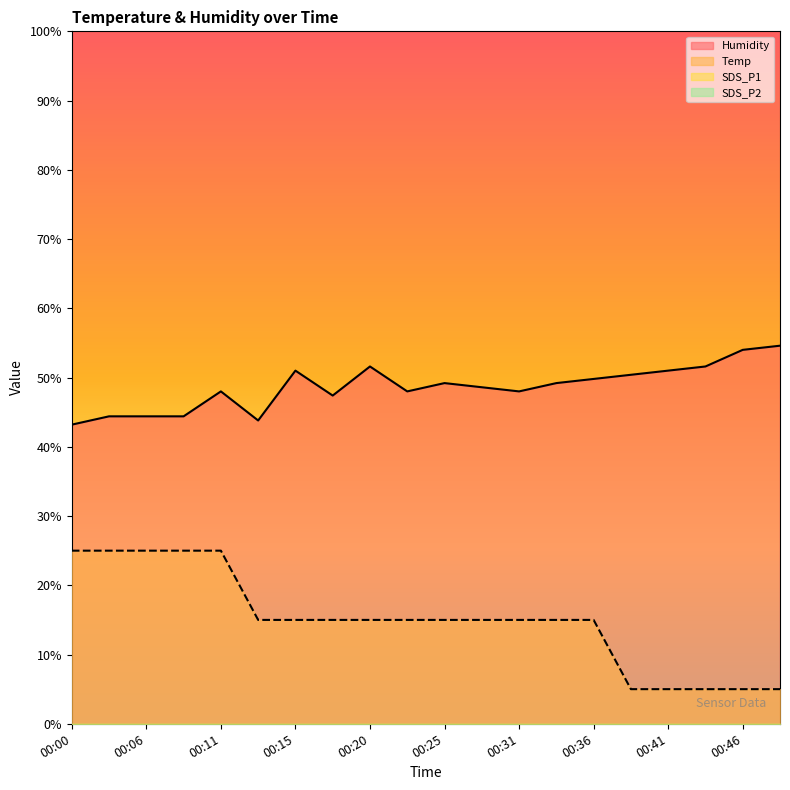

What is the value of the Humidity point at the 10th from the left?

48.0